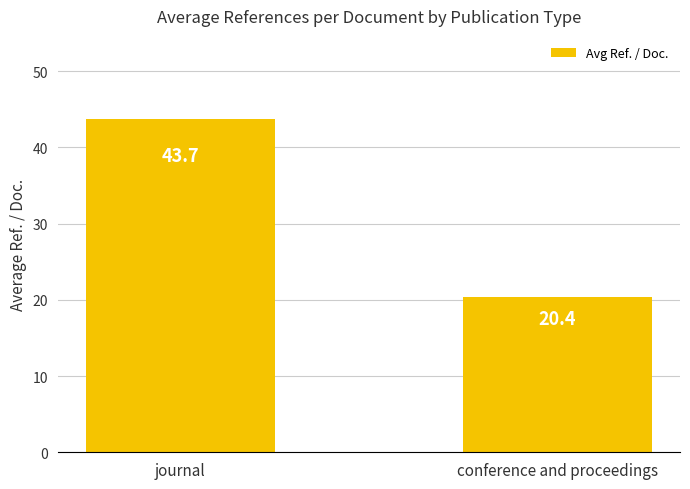

Which label corresponds to the smallest value in the chart?

conference and proceedings